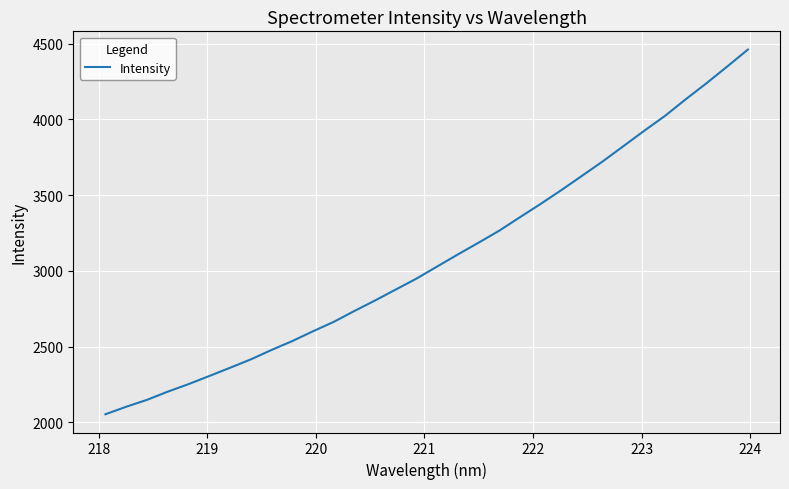

What is the difference between the maximum and minimum values?

2407.4